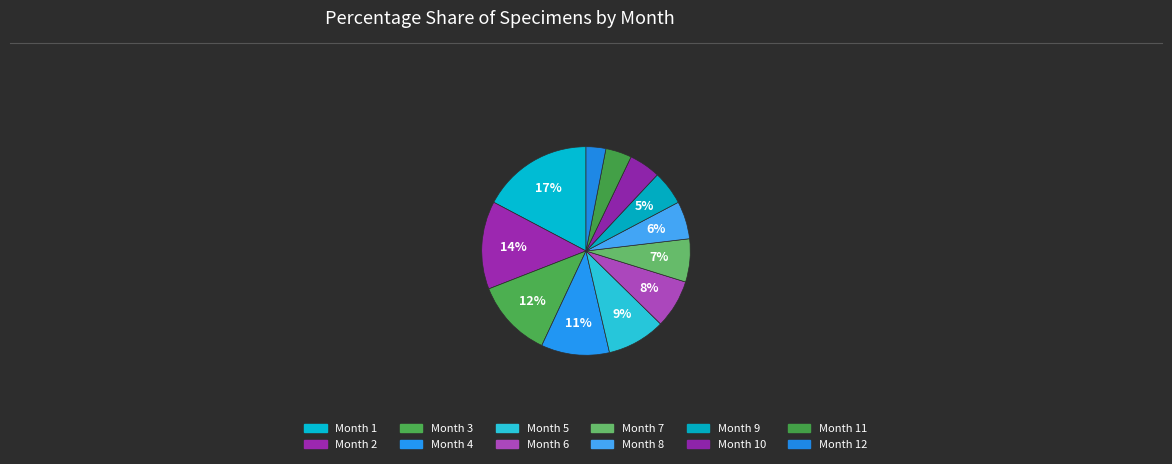

How many slices are in this pie chart?

12